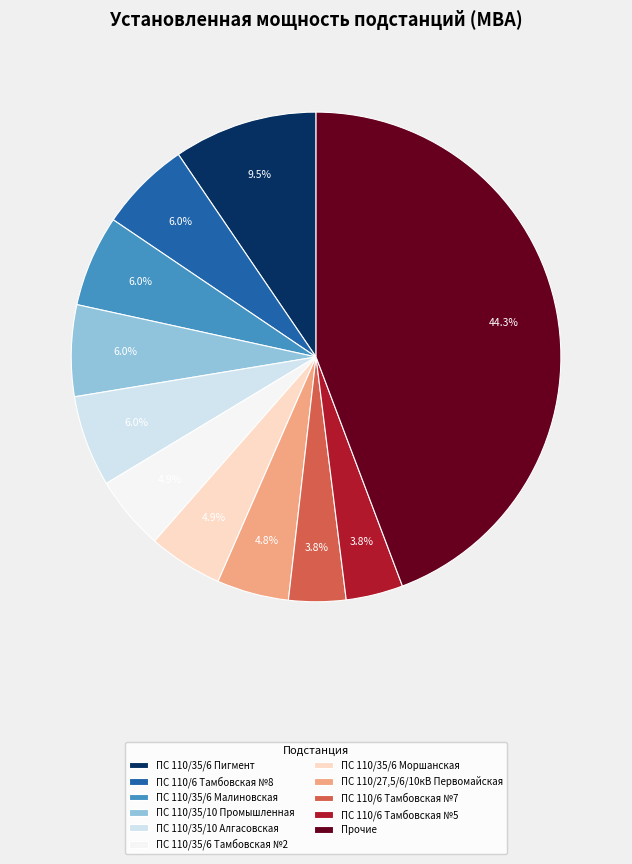

How many segments does this pie chart have?

11